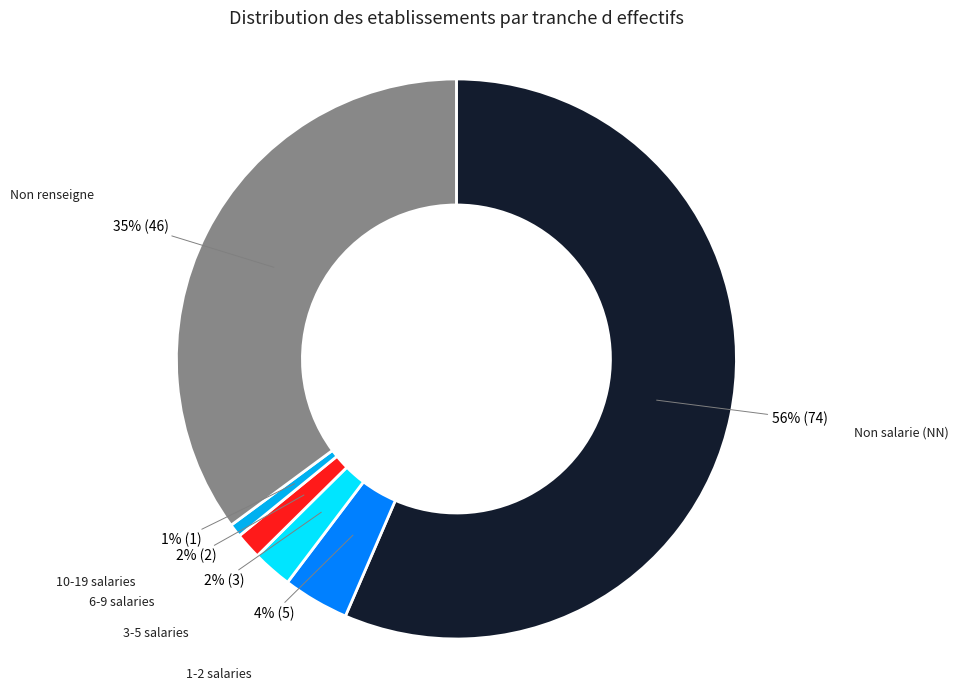

The 6-9 salaries slice represents 2% of the pie. True or false?

True